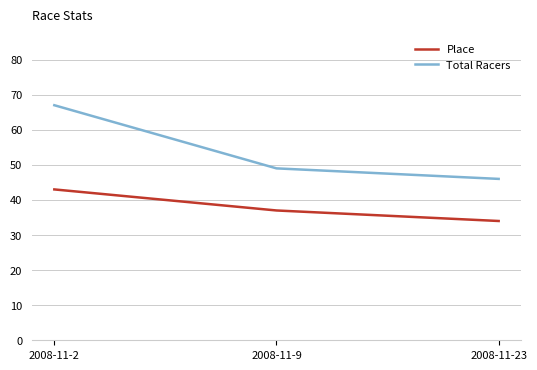

Between 2008-11-2 and 2008-11-23, which series saw the biggest shift?

Total Racers